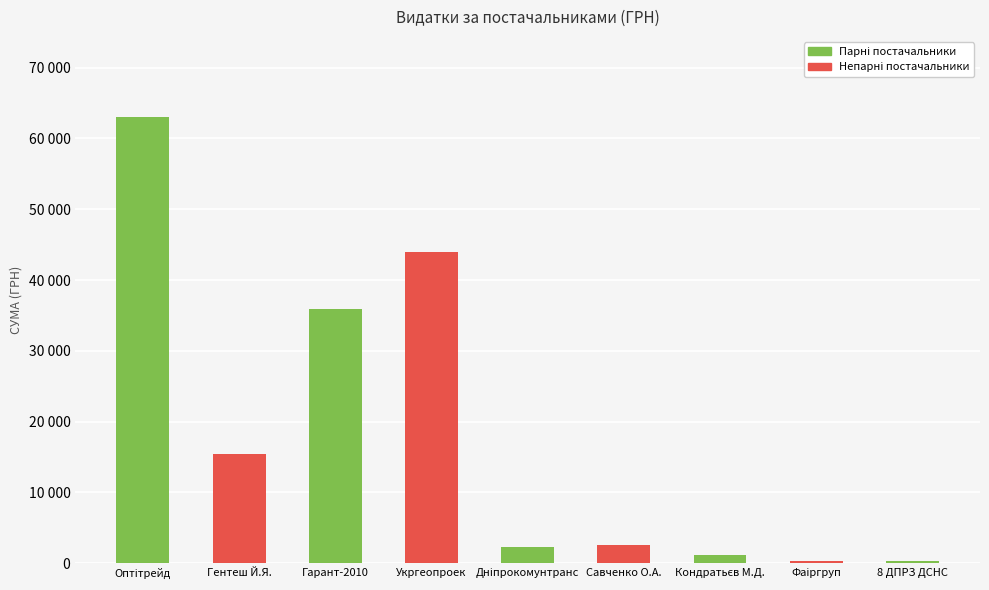

True or false: the data shows 53696.2 at Гарант-2010.

False